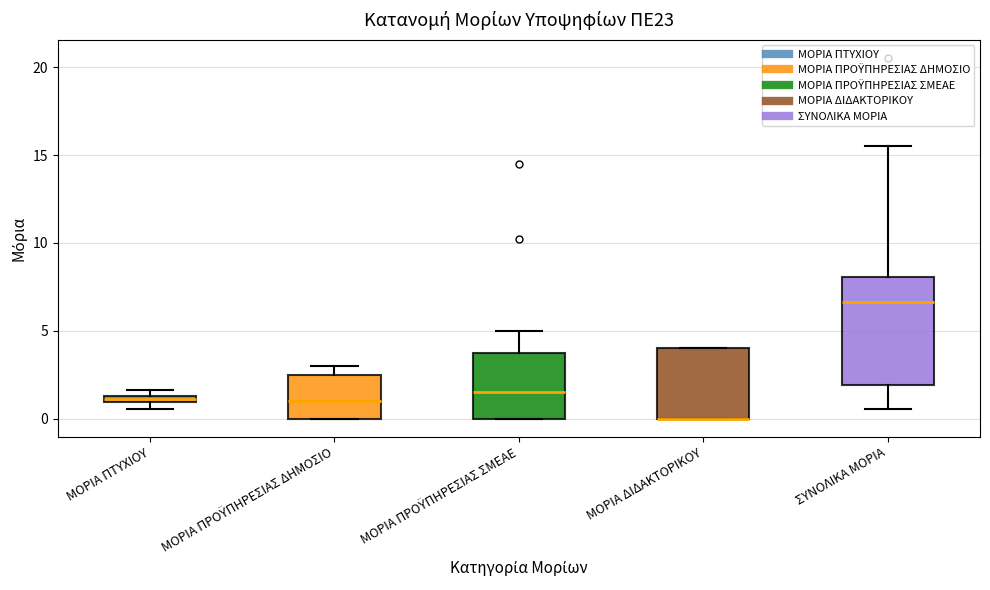

Where does the median line of the box for ΜΟΡΙΑ ΠΡΟΫΠΗΡΕΣΙΑΣ ΔΗΜΟΣΙΟ sit on the y-axis? The values are not printed on the chart, so give them approximately, as read against the axis.

1.0